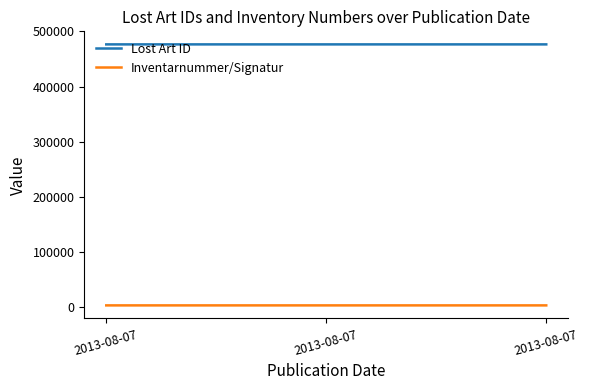

What is the lowest value of the Inventarnummer/Signatur series?

3679